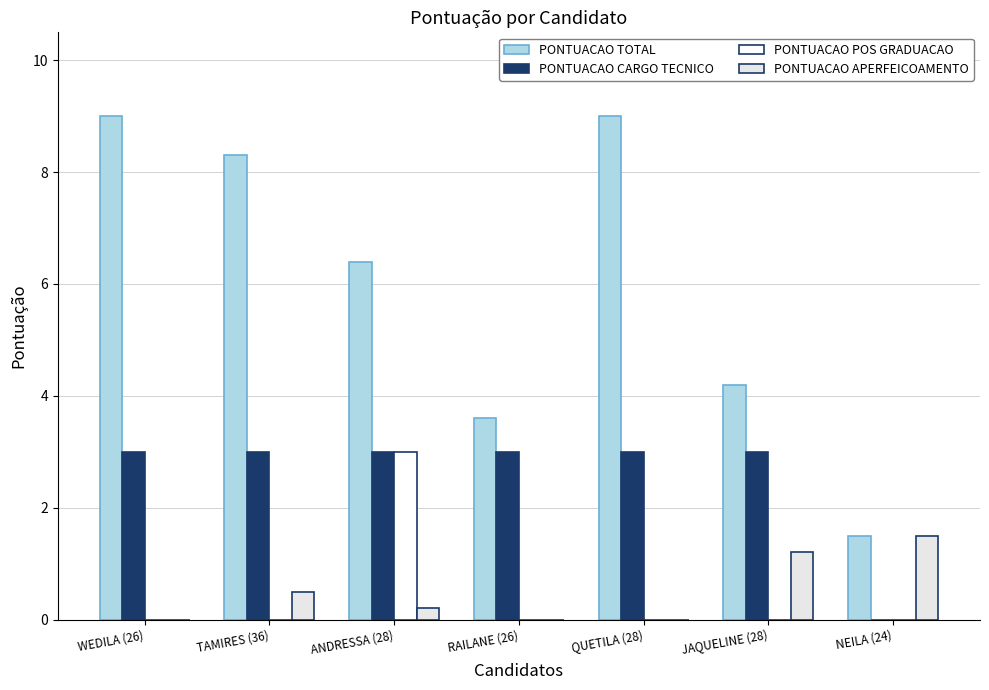

What is the difference between the PONTUACAO POS GRADUACAO values at ANDRESSA (28) and TAMIRES (36)?

3.0